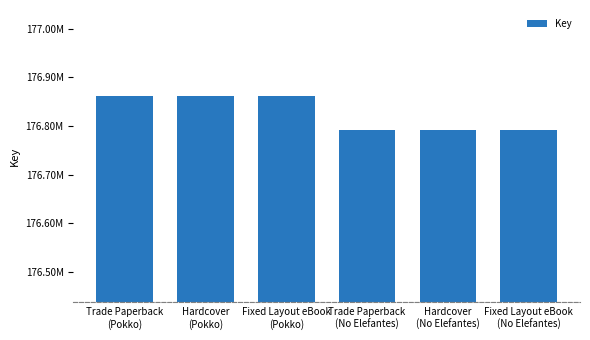

Is it true that the value at Hardcover
(No Elefantes) is 176790935?

True